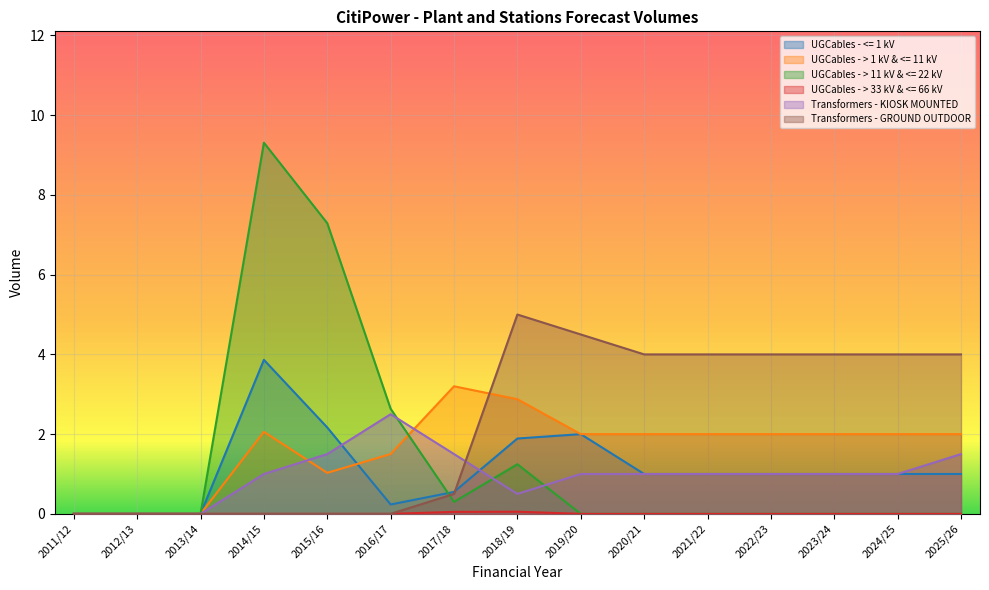

Does the chart display data point markers on the line(s)?

No